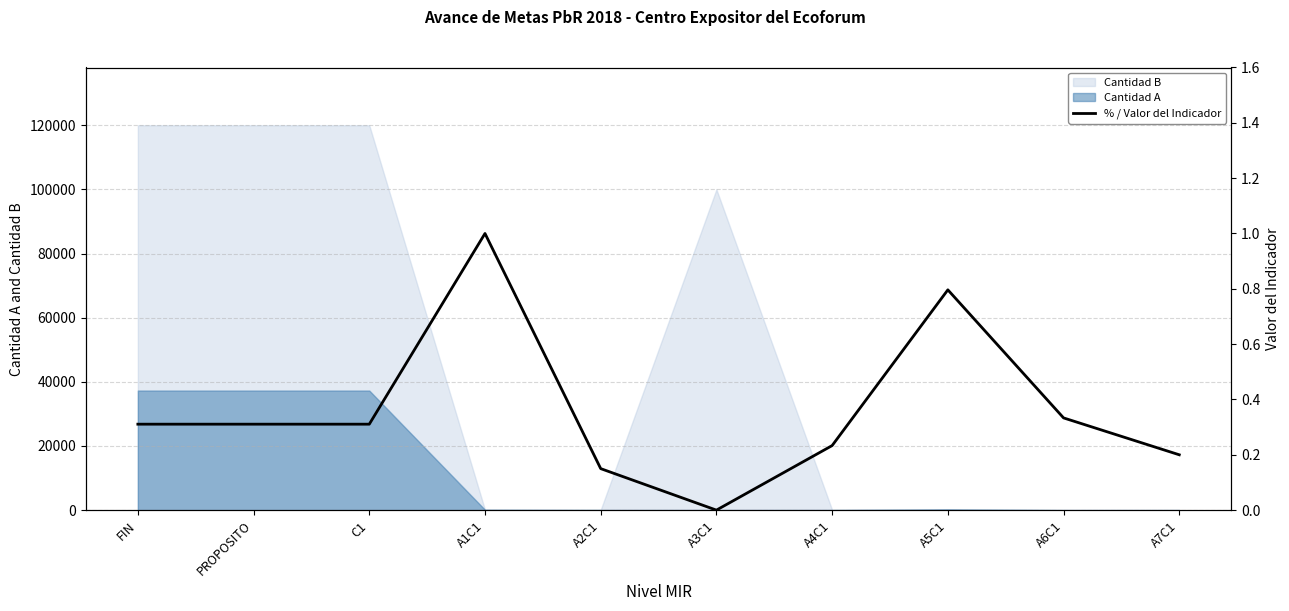

What is the change in value from PROPOSITO to A1C1?

+0.7